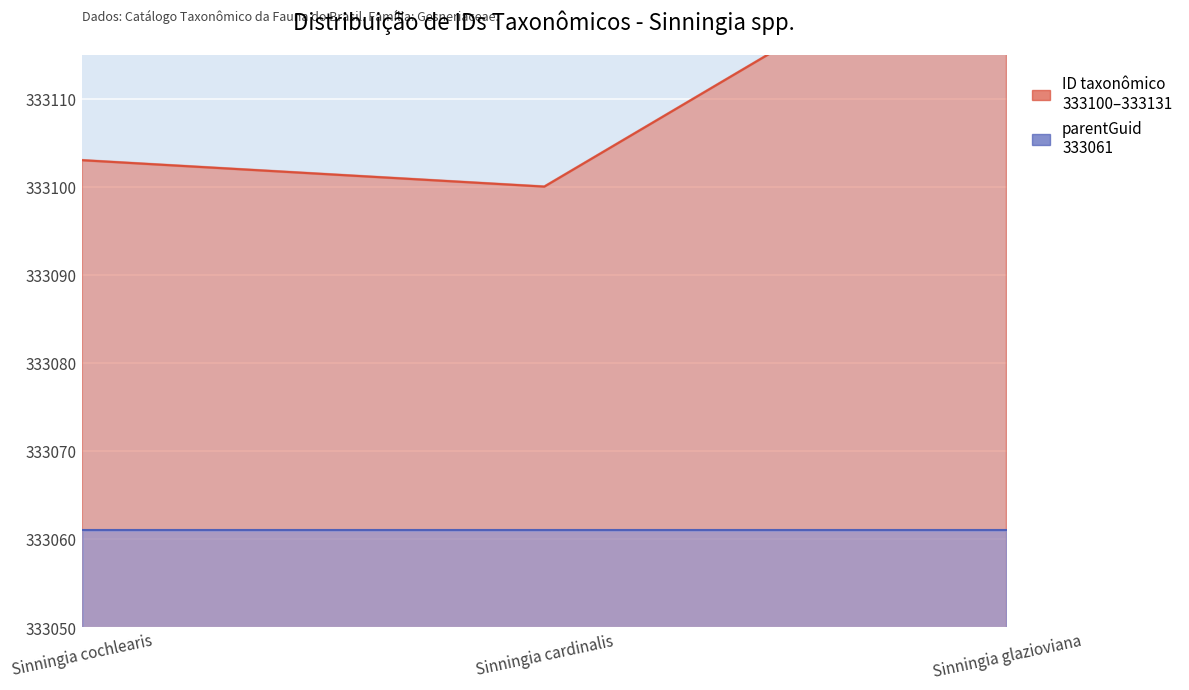

Rank the categories by value from highest to lowest.

Sinningia glazioviana, Sinningia cochlearis, Sinningia cardinalis